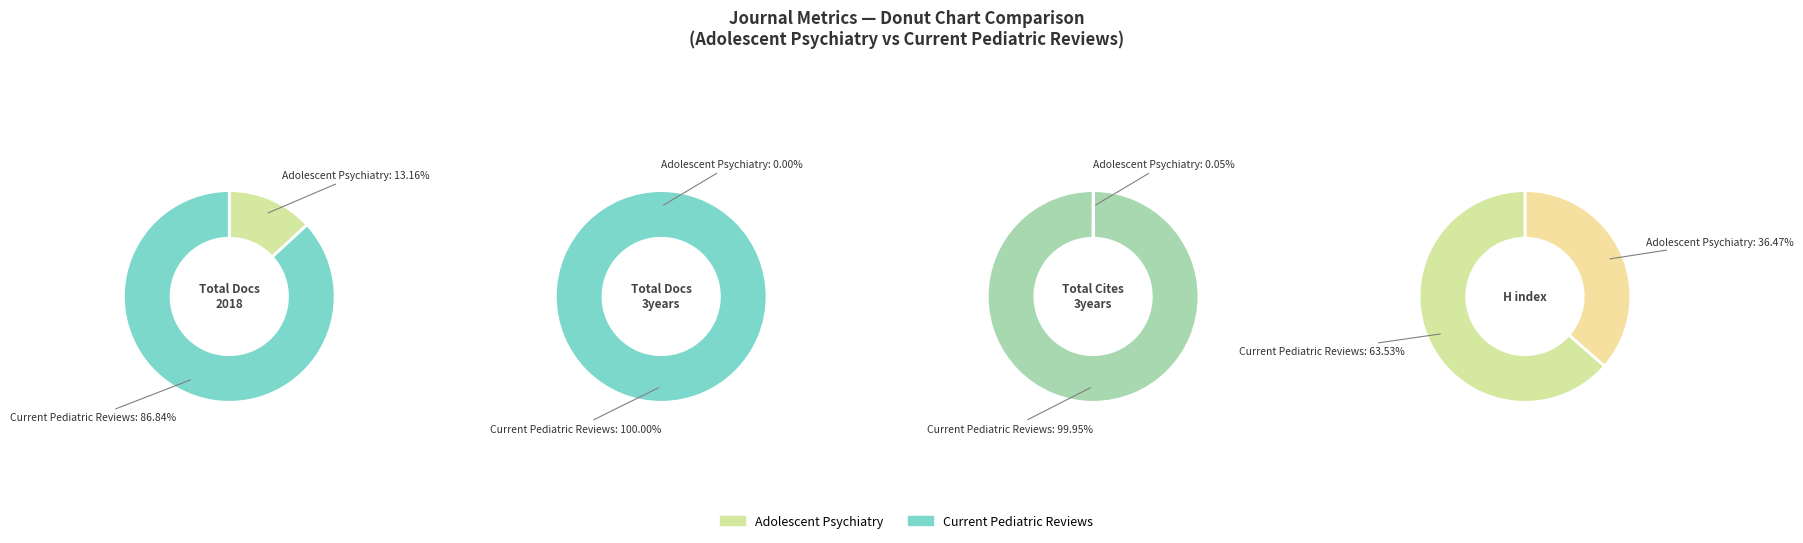

To the nearest percent, what is the difference between the Adolescent Psychiatry and Current Pediatric Reviews slice percentages?

100%